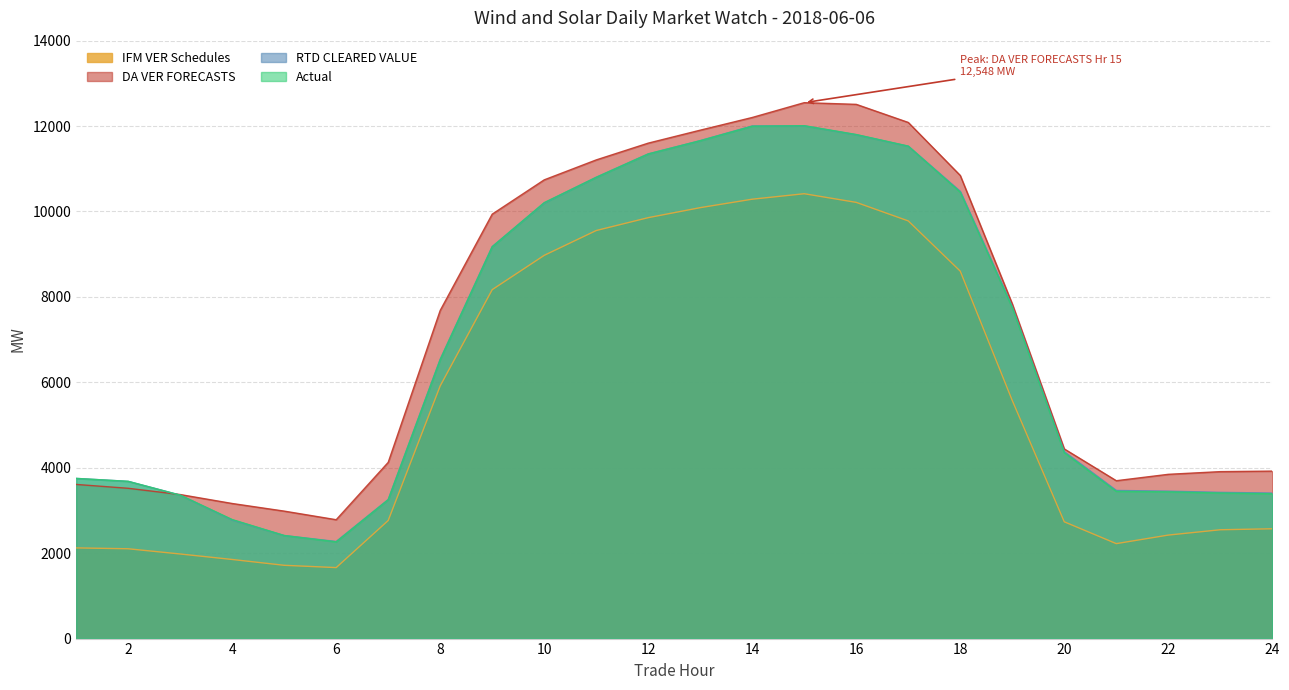

Reading left to right, transcribe all the data shown in this chart.

IFM VER Schedules: 2123.4	2103.1	1980.8	1852.2	1716.0	1662.2	2764.8	5917.4	8170.4	8973.3	9554.7	9855.9	10090.2	10288.1	10416.3	10213.5	9779.5	8603.2	5574.6	2734.4	2223.4	2423.6	2548.3	2571.1
DA VER FORECASTS: 3609.5	3519.1	3372.7	3163.0	2984.6	2783.3	4126.0	7683.4	9938.0	10741.1	11208.0	11600.9	11904.4	12201.6	12548.2	12508.8	12085.2	10843.4	7836.7	4440.6	3696.5	3846.1	3909.1	3921.3
RTD CLEARED VALUE: 3750.6	3682.1	3359.2	2777.6	2413.3	2273.3	3255.8	6541.3	9178.9	10201.3	10801.8	11348.8	11659.8	12002.8	12007.1	11798.6	11529.2	10470.8	7769.6	4376.5	3468.5	3452.4	3424.0	3407.6
Actual: 3750.1	3681.8	3358.9	2787.5	2413.5	2264.8	3252.0	6531.8	9174.9	10207.7	10800.5	11347.7	11657.7	11997.2	12007.9	11801.8	11530.5	10452.4	7747.4	4352.7	3447.0	3436.3	3408.4	3390.7